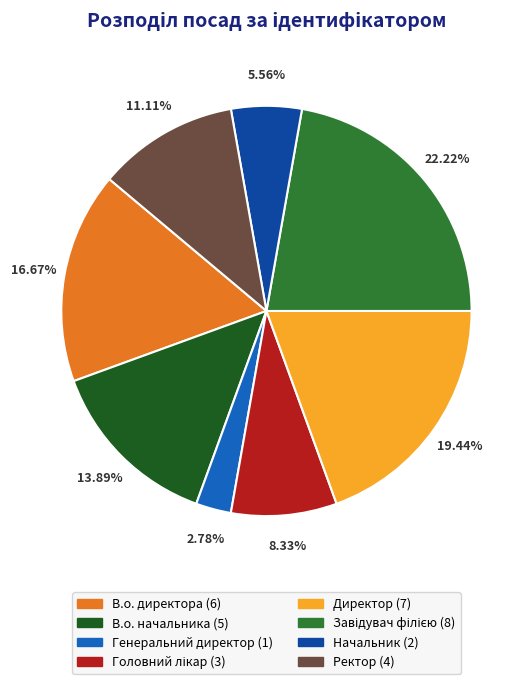

The Ректор slice represents 5% of the pie. True or false?

False